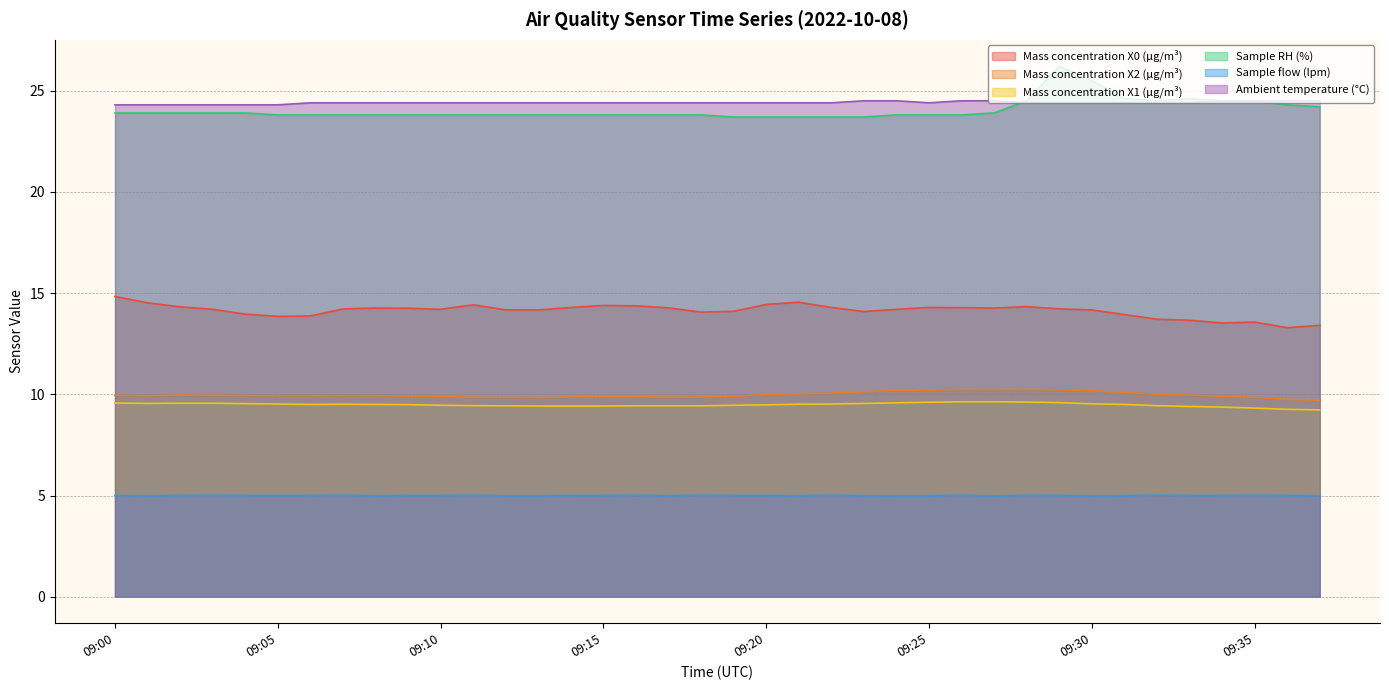

Where is Ambient temperature (°C) nearest to the value 24?

09:00